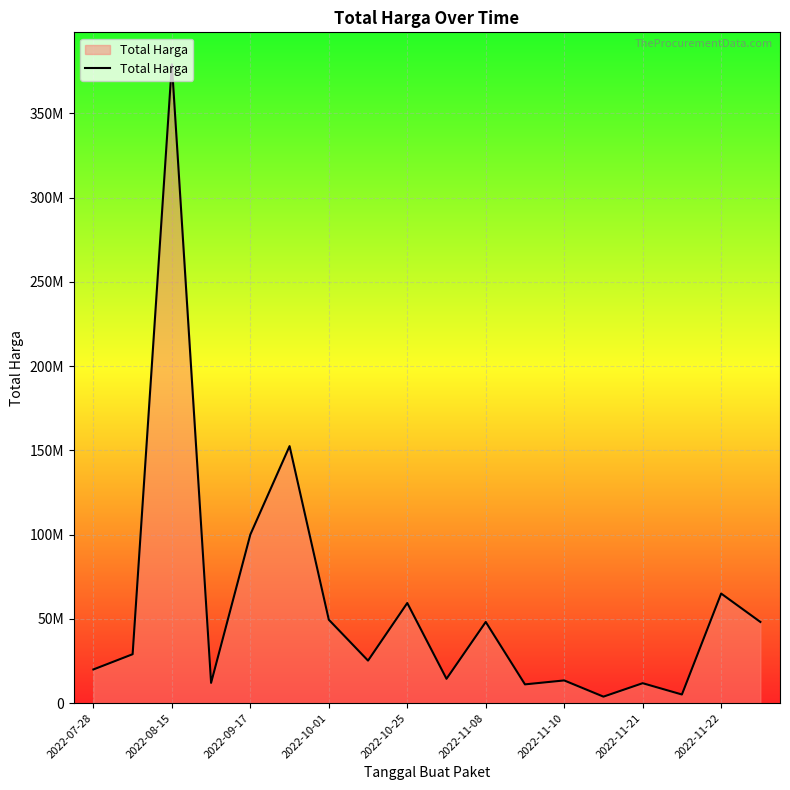

Does the chart display data point markers on the line(s)?

No